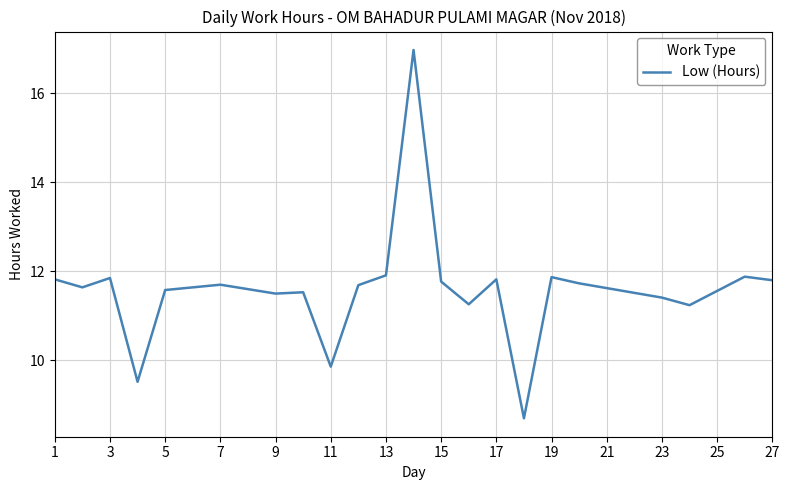

What is the minimum value shown in the chart?

8.7